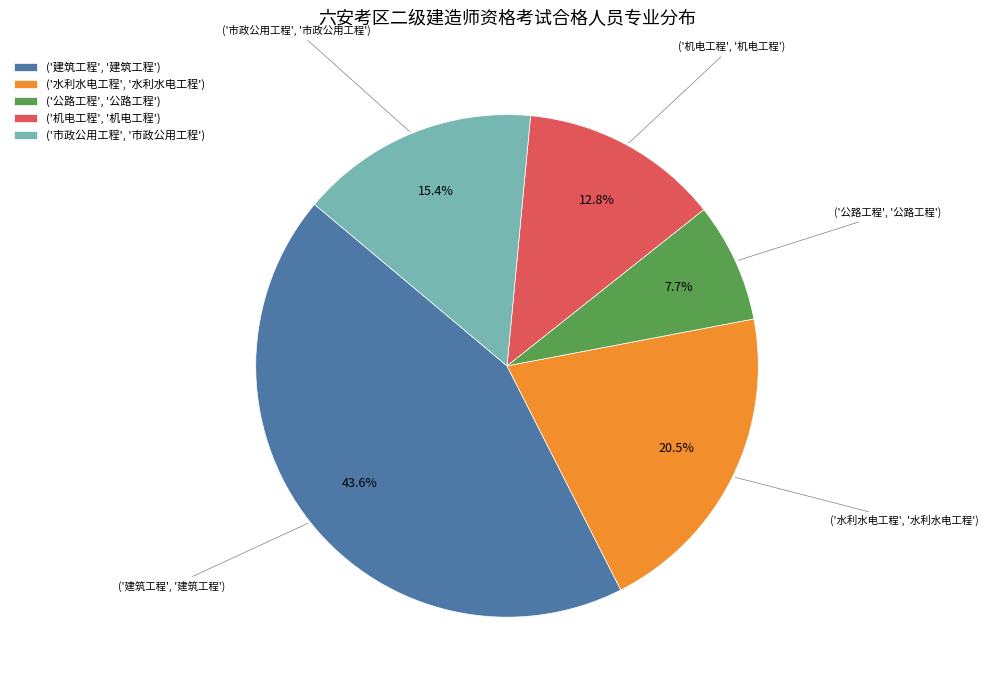

How many segments does this pie chart have?

5